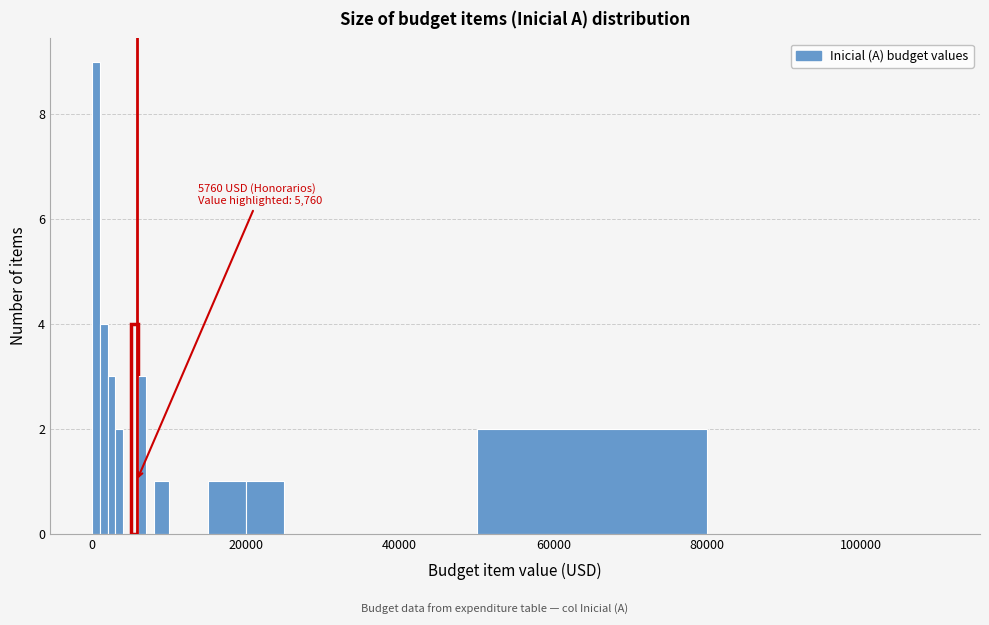

Read against the x-axis, roughly where is the centre of the tallest bar?

0